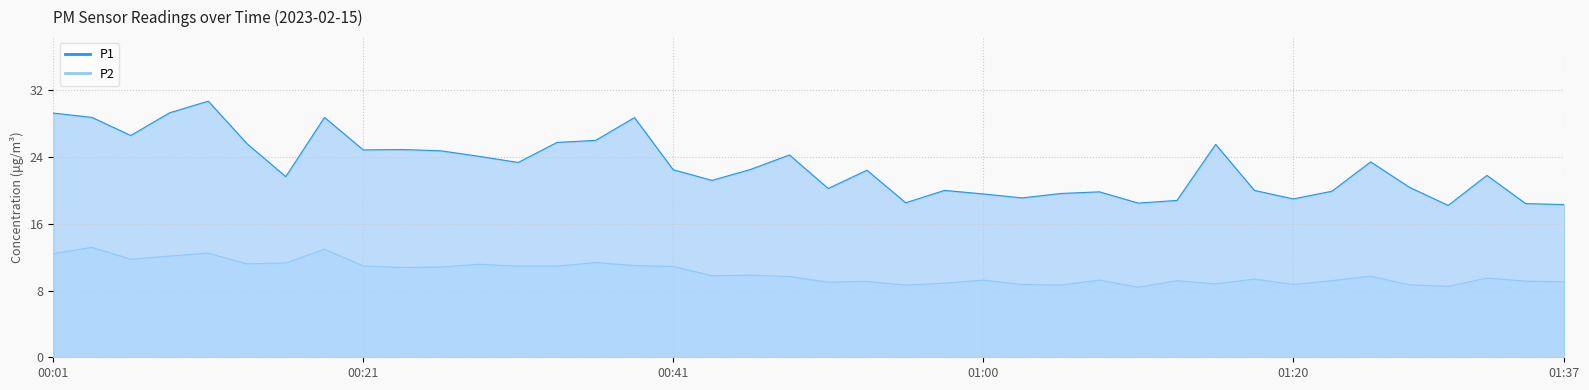

Which category has the lowest value in the P1 series?

01:30